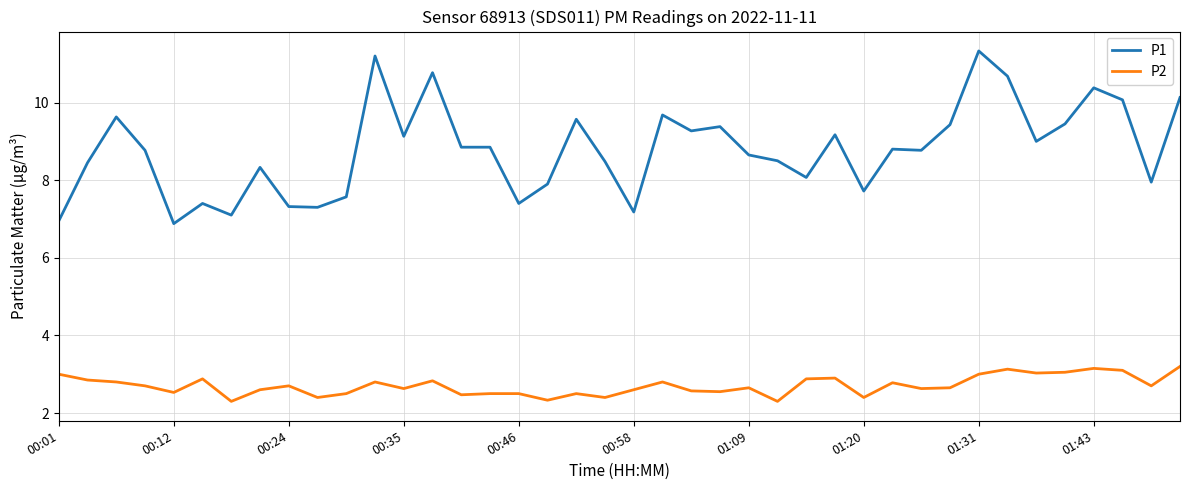

What is the highest value of the P2 series?

3.2